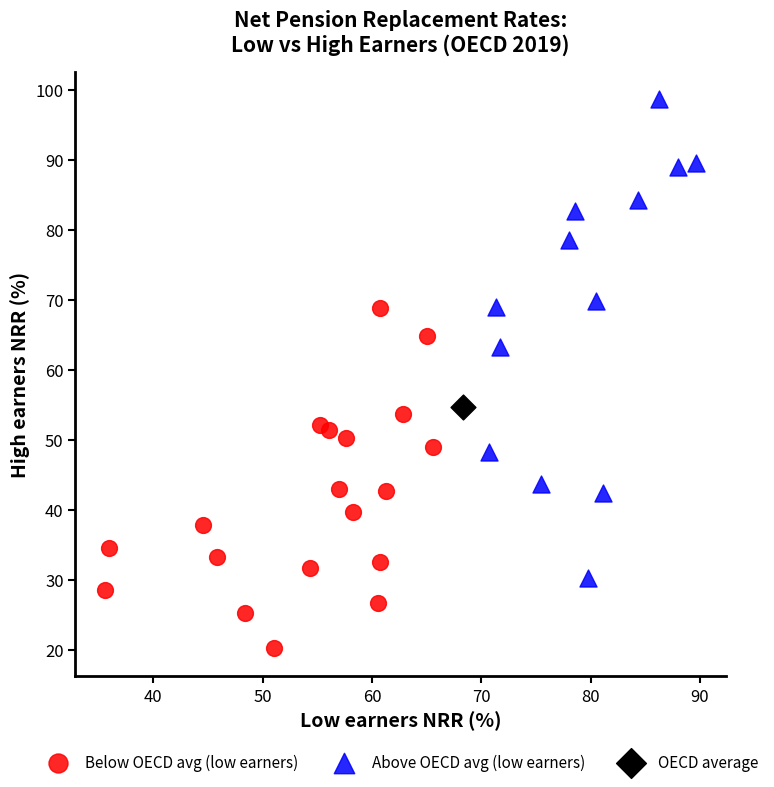

What are all the series names shown in the legend?

Below OECD avg (low earners), Above OECD avg (low earners), OECD average